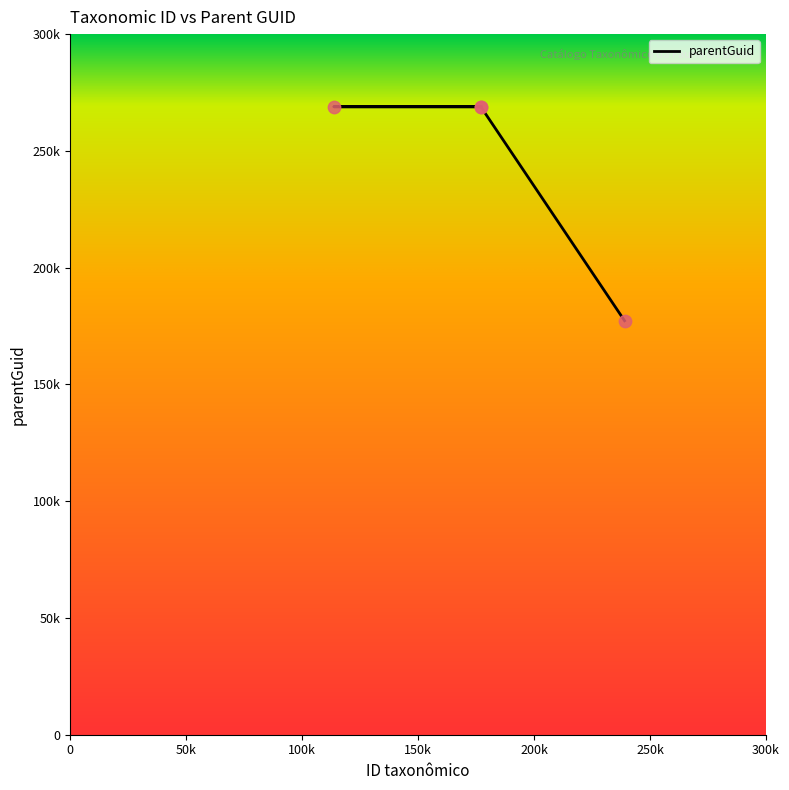

Which has a higher value, 177033 or 113742?

177033